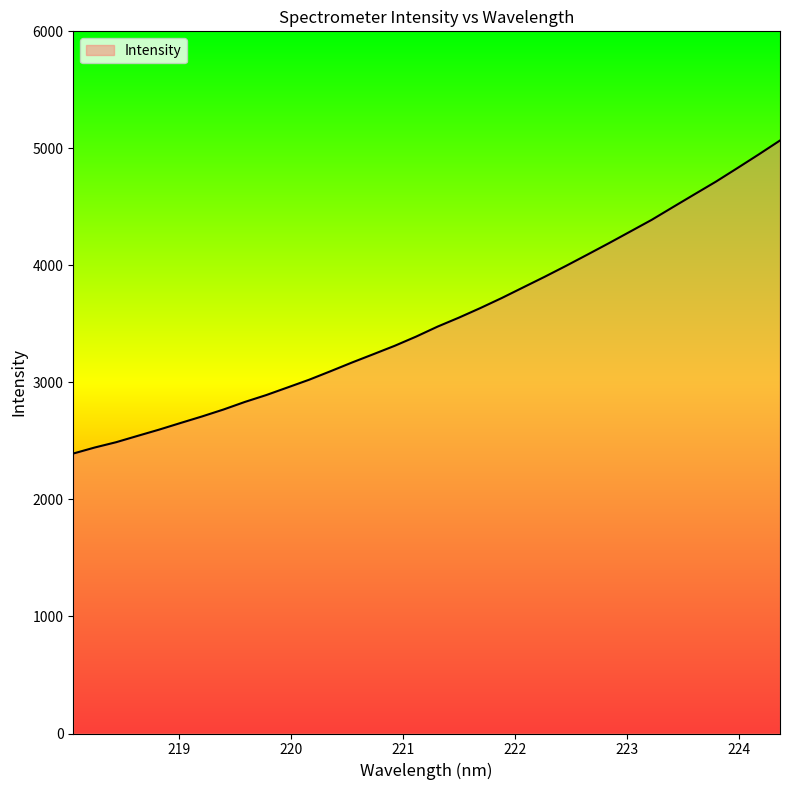

What is the greatest value displayed?

5067.2